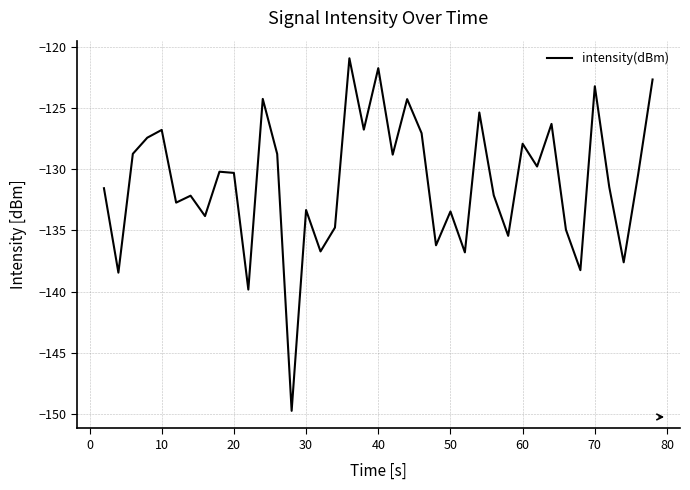

What is the minimum value shown in the chart?

-149.7